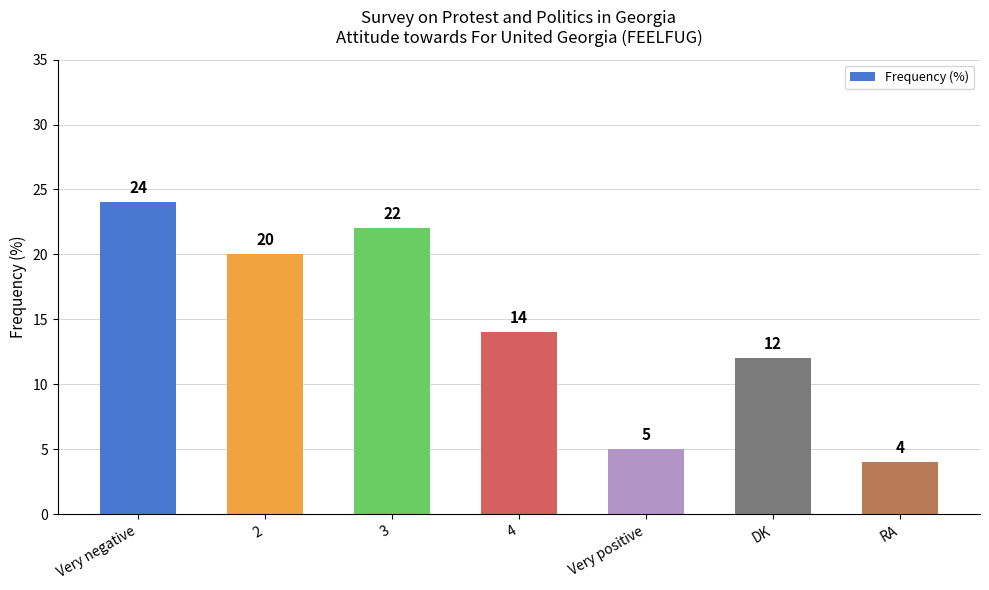

How many bars are there in total?

7